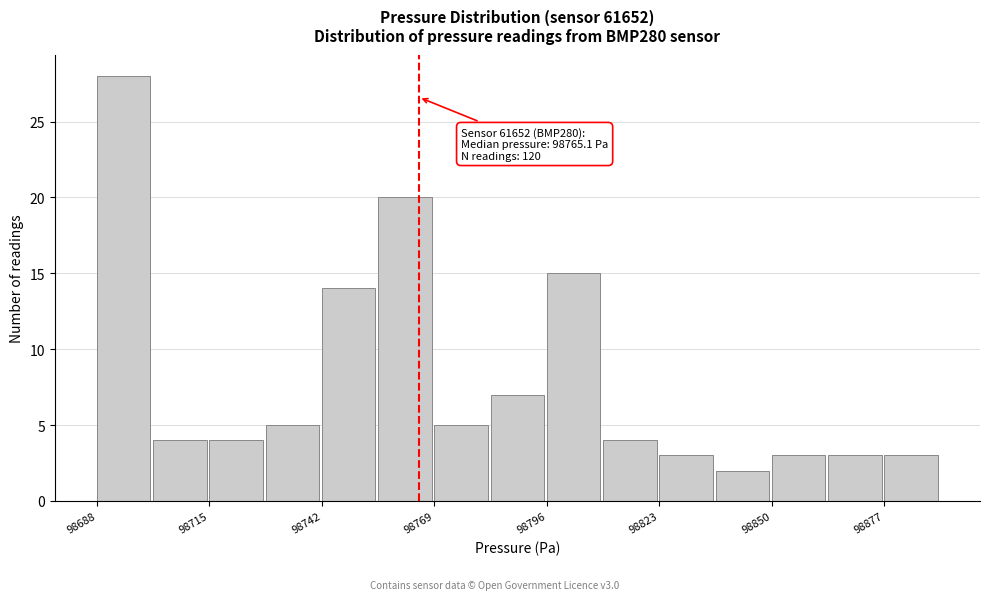

Around what value on the x-axis is the tallest bar? Give the approximate position of its centre, as read against the axis.

98695